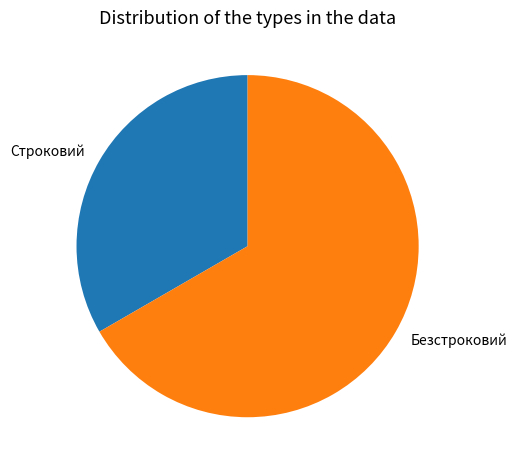

Which category has the smallest portion of the pie?

Строковий